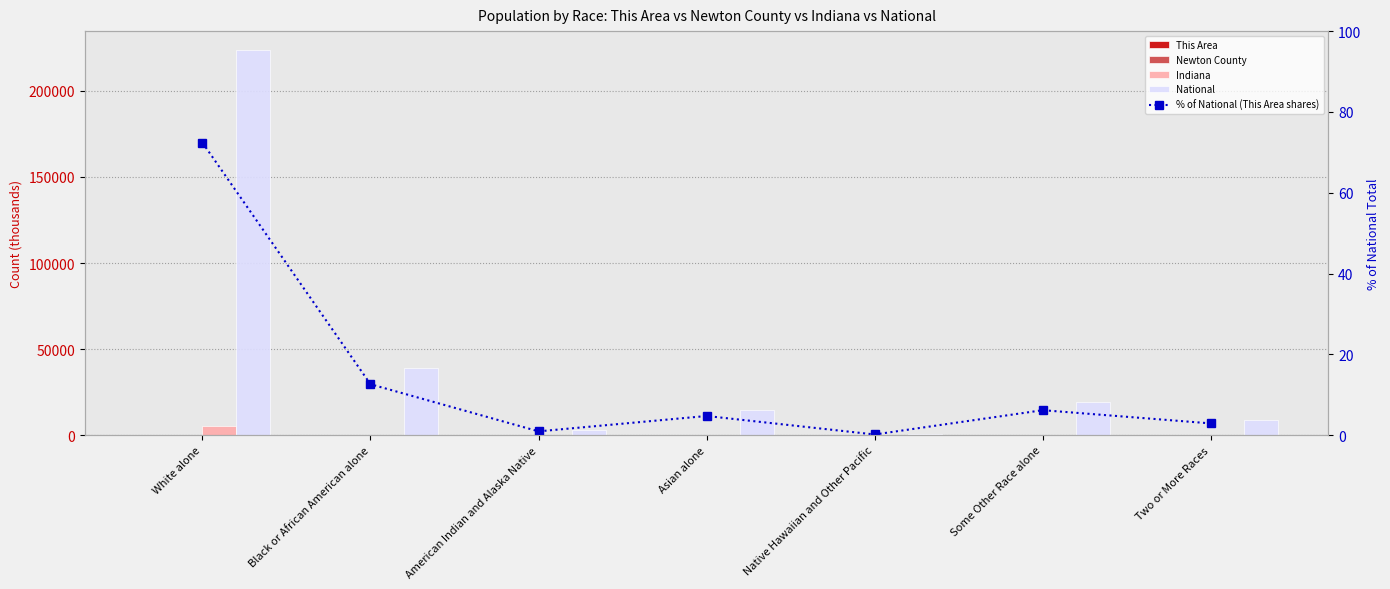

What are all the series names shown in the legend?

This Area, Newton County, Indiana, National, % of National (This Area shares)